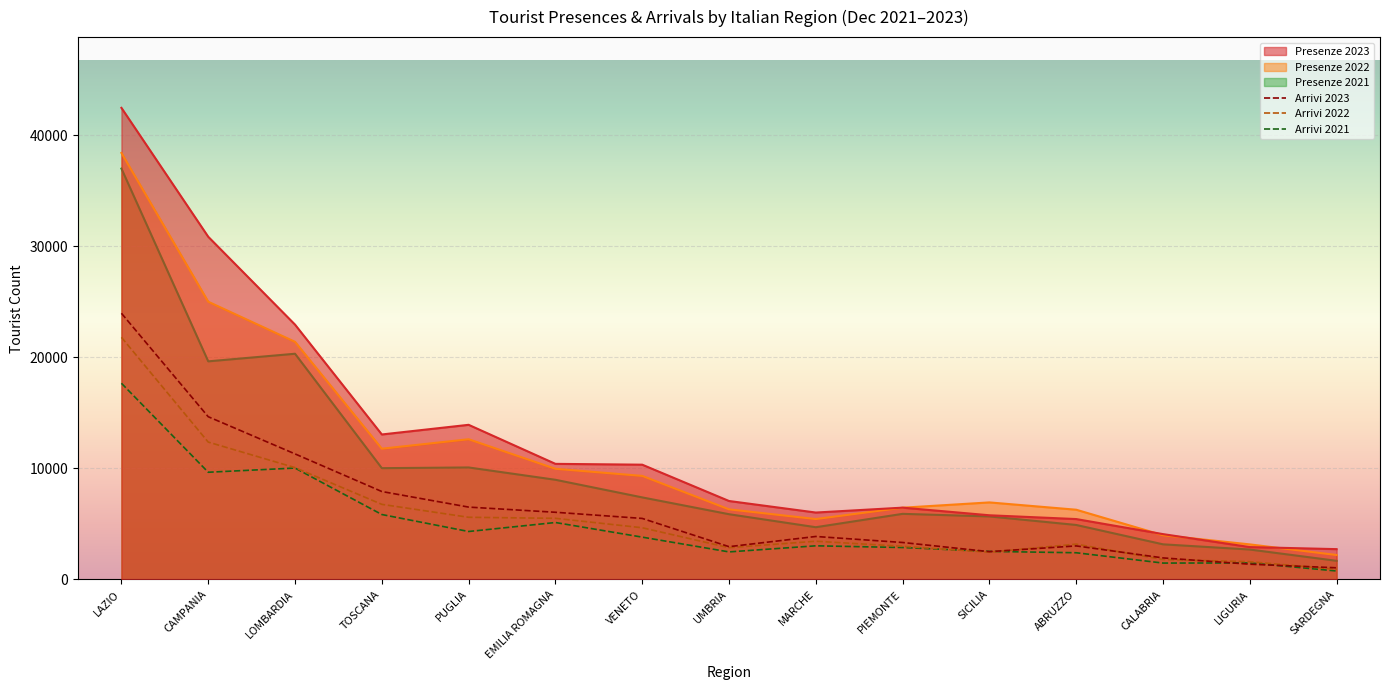

Is it true that Arrivi 2022 Alb. equals 14232 at LAZIO?

False